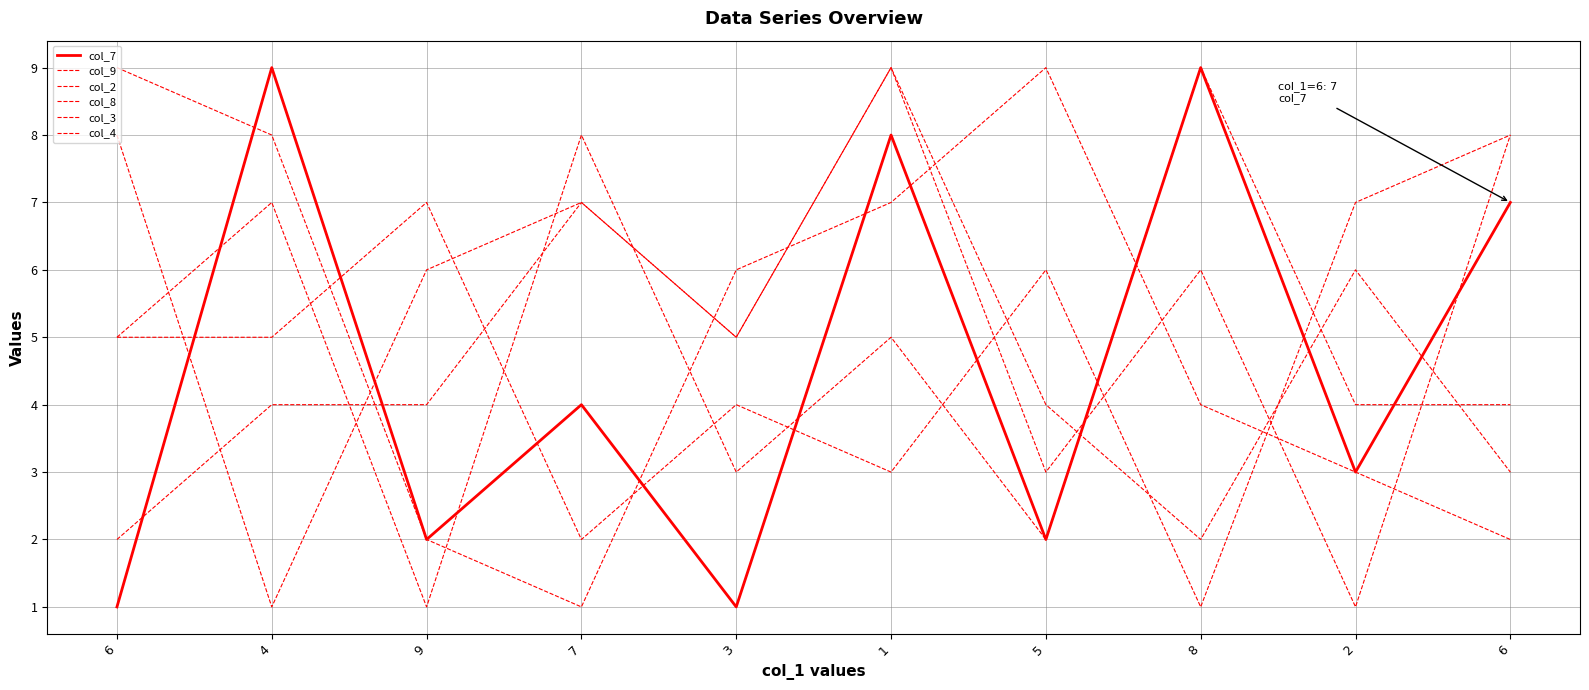

The col_2 series shows 3 at 6. True or false?

False